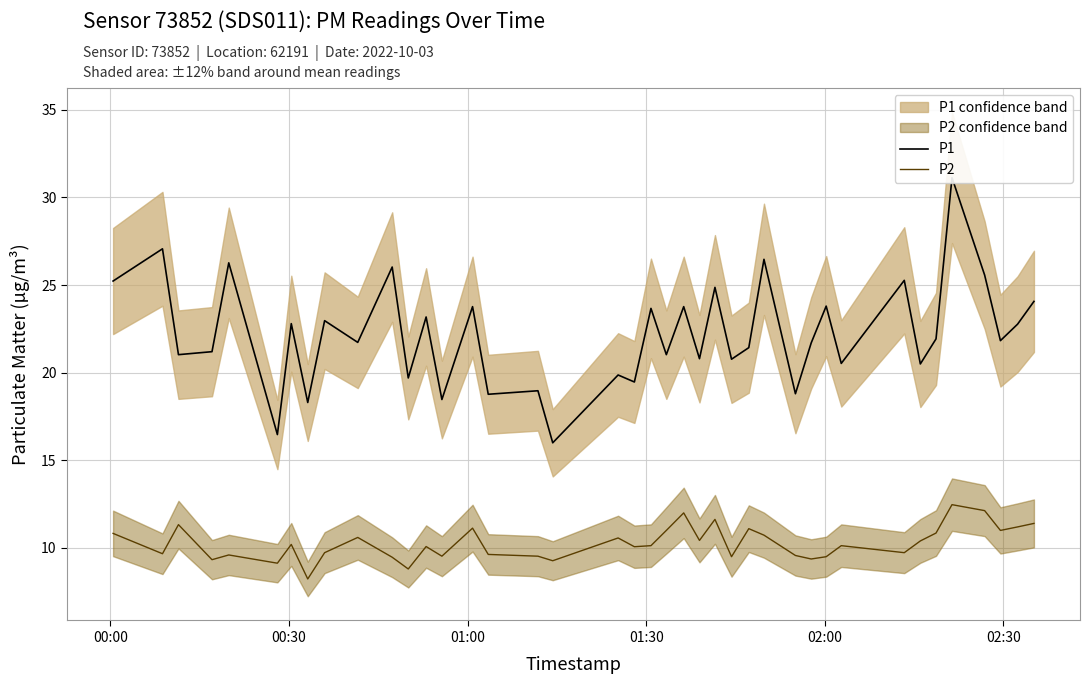

What is the value of the P2 point at the 36th from the left?

12.5